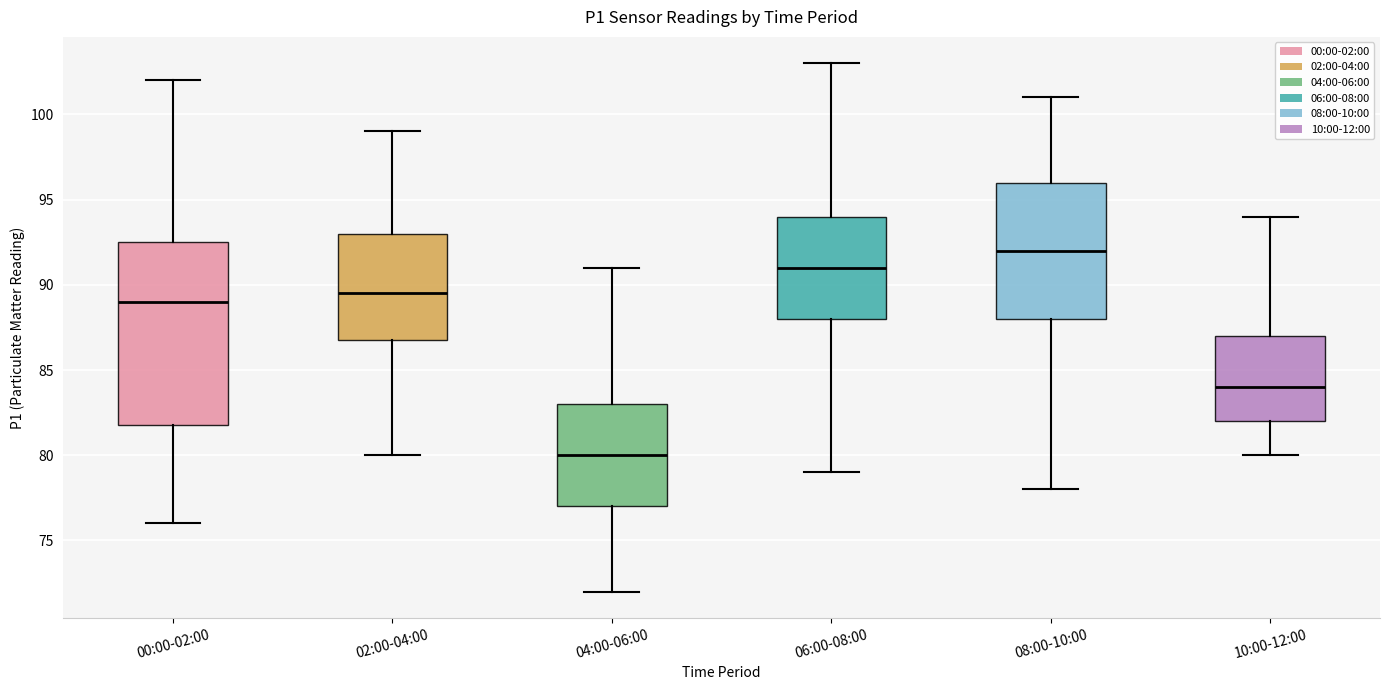

Which box is the tallest, from its lower edge to its upper edge?

00:00-02:00